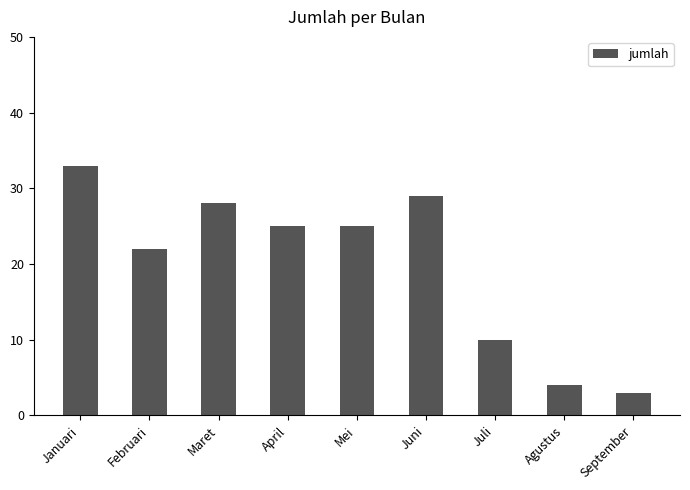

What is the greatest value displayed?

33